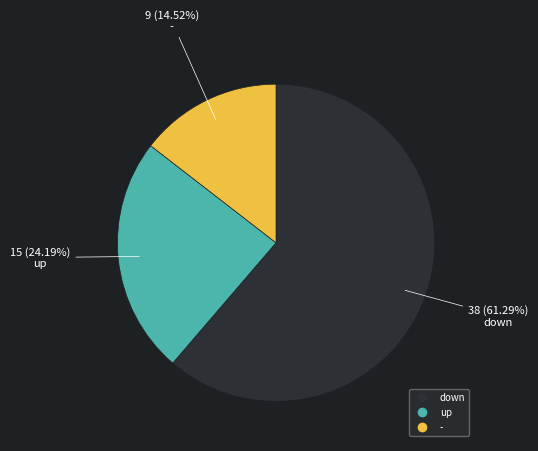

How many segments does this pie chart have?

3